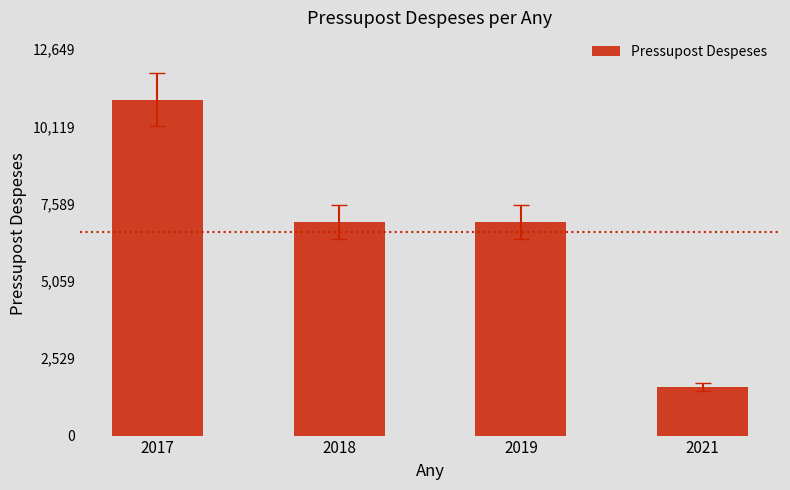

Approximately how many times larger is the value at 2019 compared to 2017?

0.6